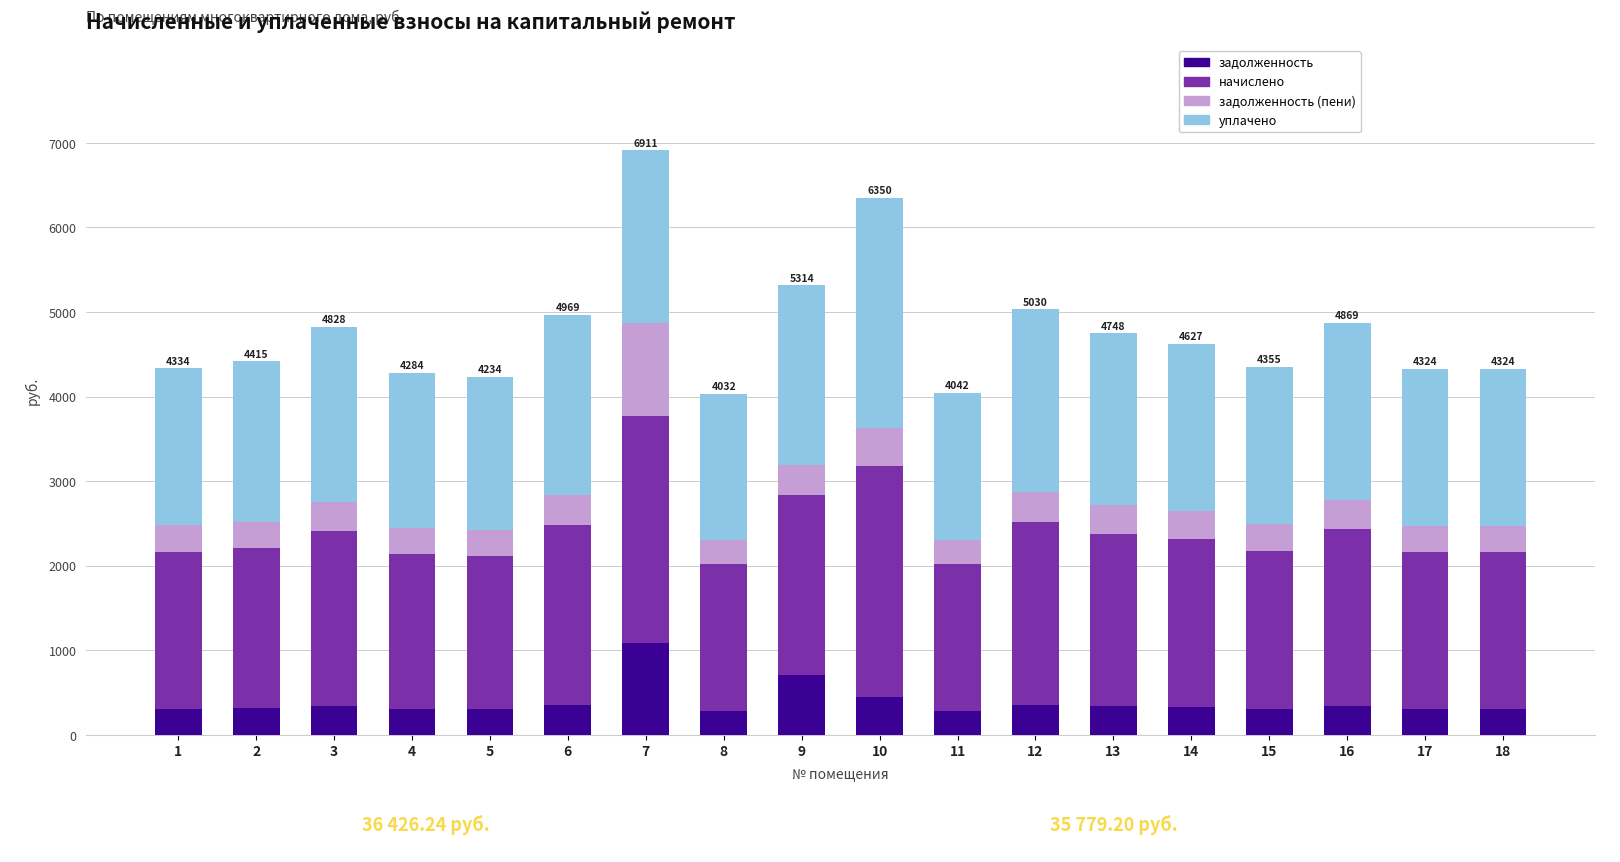

How many data points in задолженность are above 330?

9